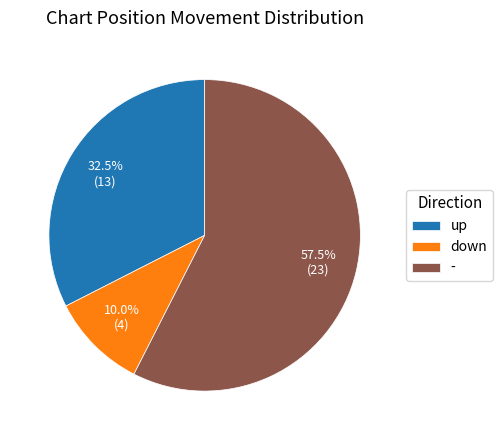

How many segments does this pie chart have?

3